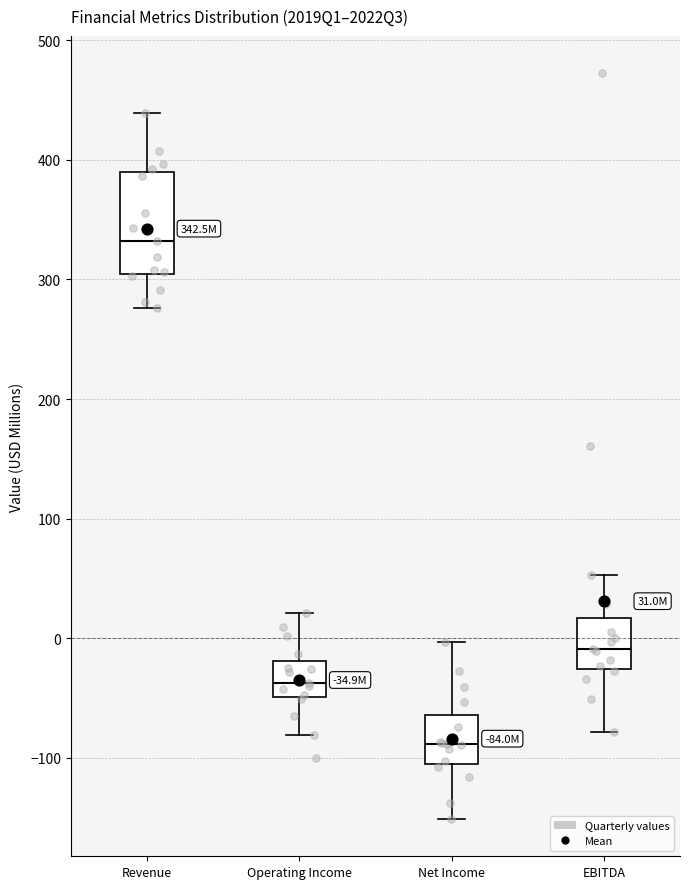

Comparing the boxes themselves (not the whiskers), which one is the tallest?

Revenue